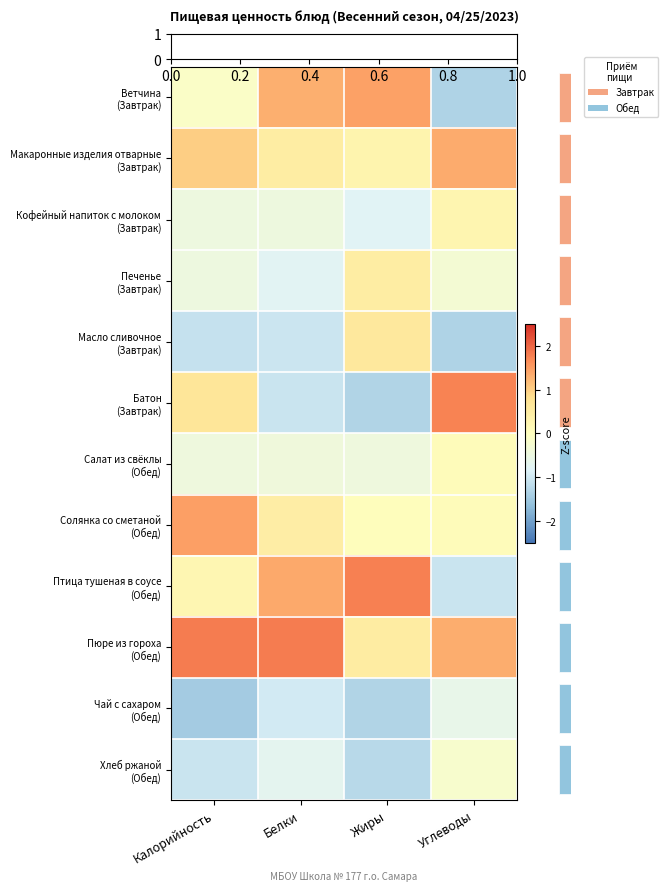

Count the number of data series in this chart.

12